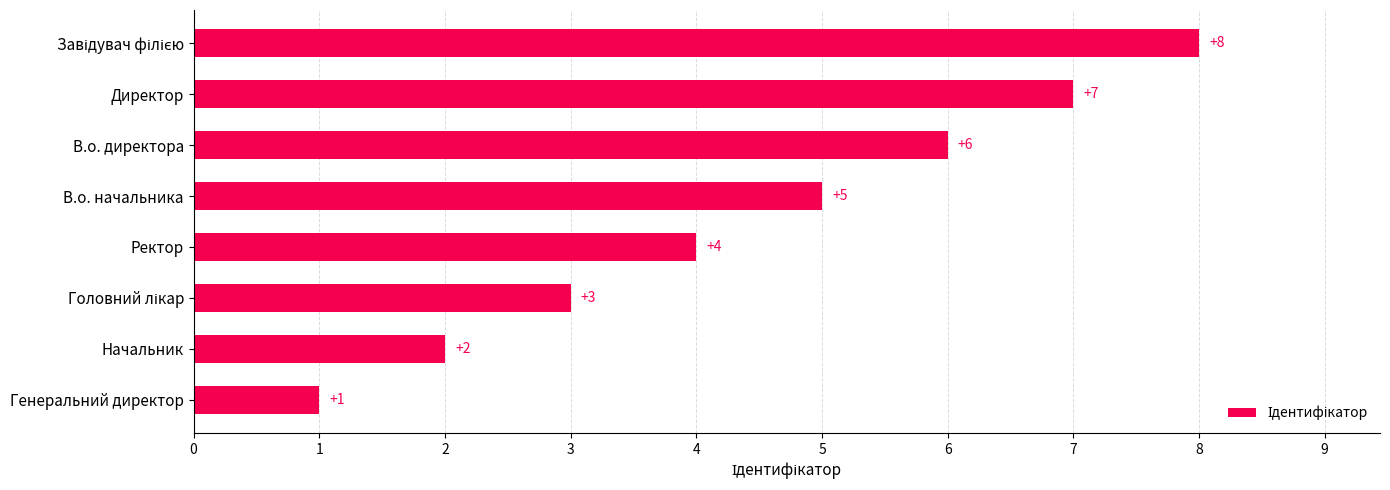

What is the ratio of the value at Директор to the value at В.о. начальника?

1.4